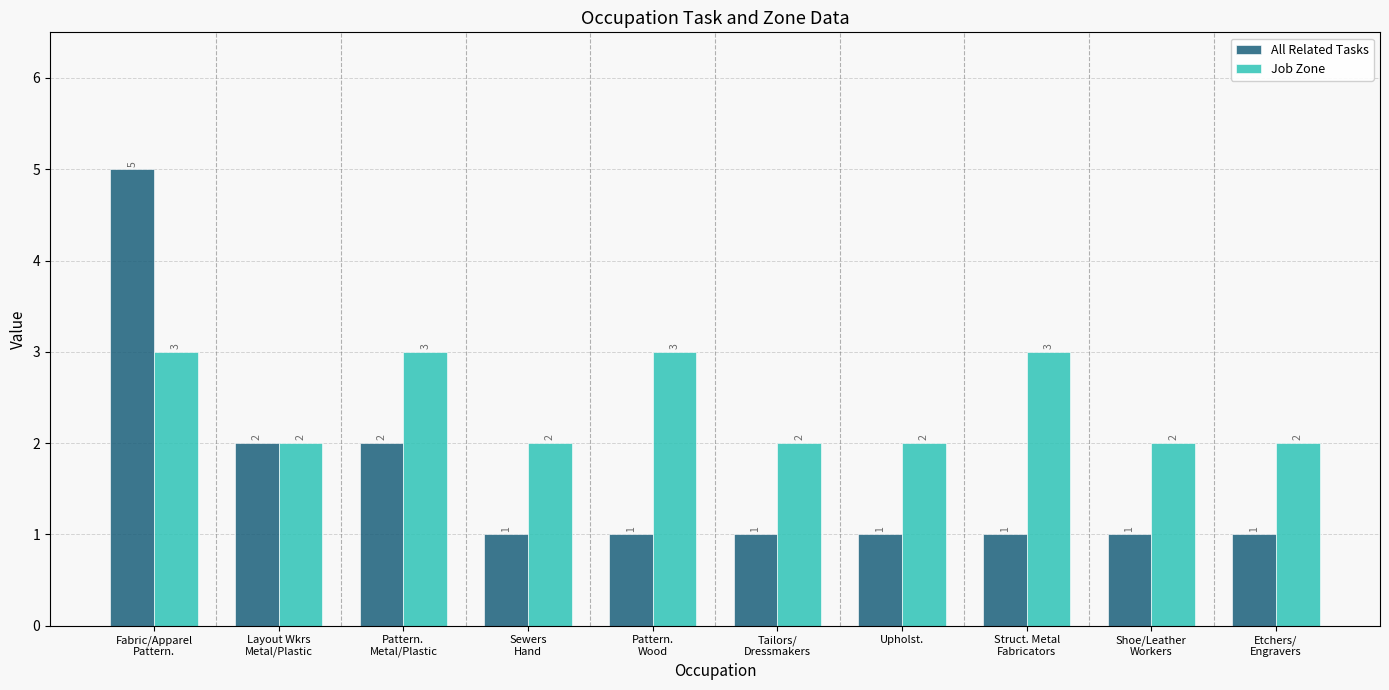

What are all the series names shown in the legend?

All Related Tasks, Job Zone